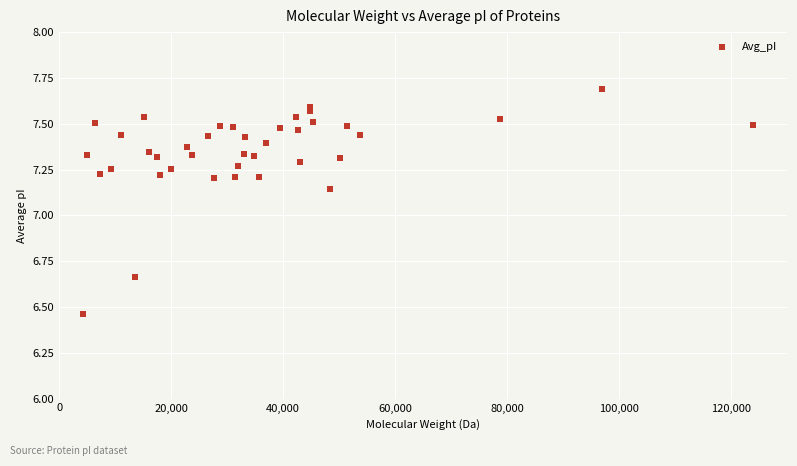

How many points are shown in the scatter plot?

39